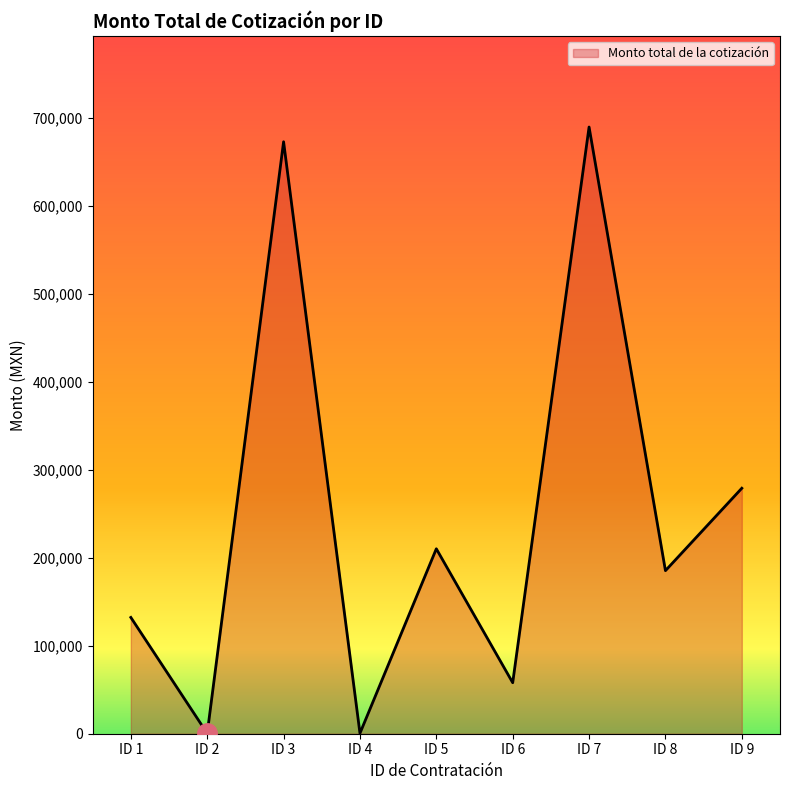

The value at ID 5 is 210250.0. True or false?

True